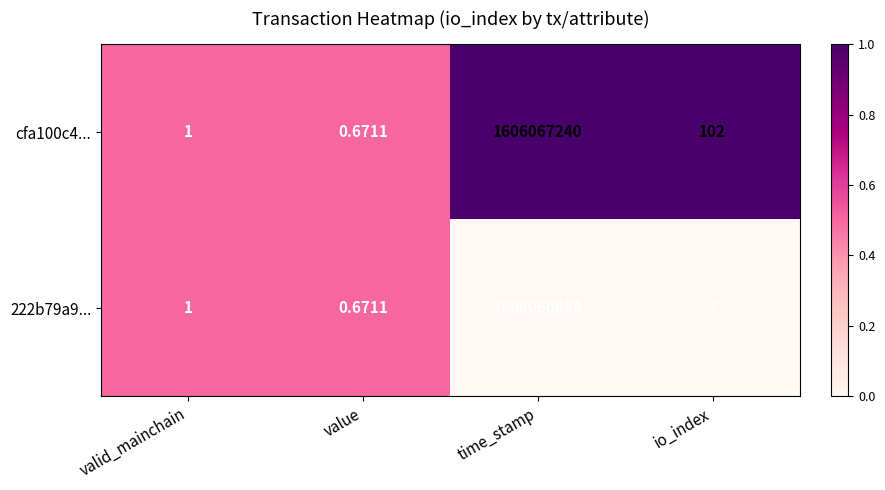

At which label does cfa100c4... first exceed 102?

time_stamp